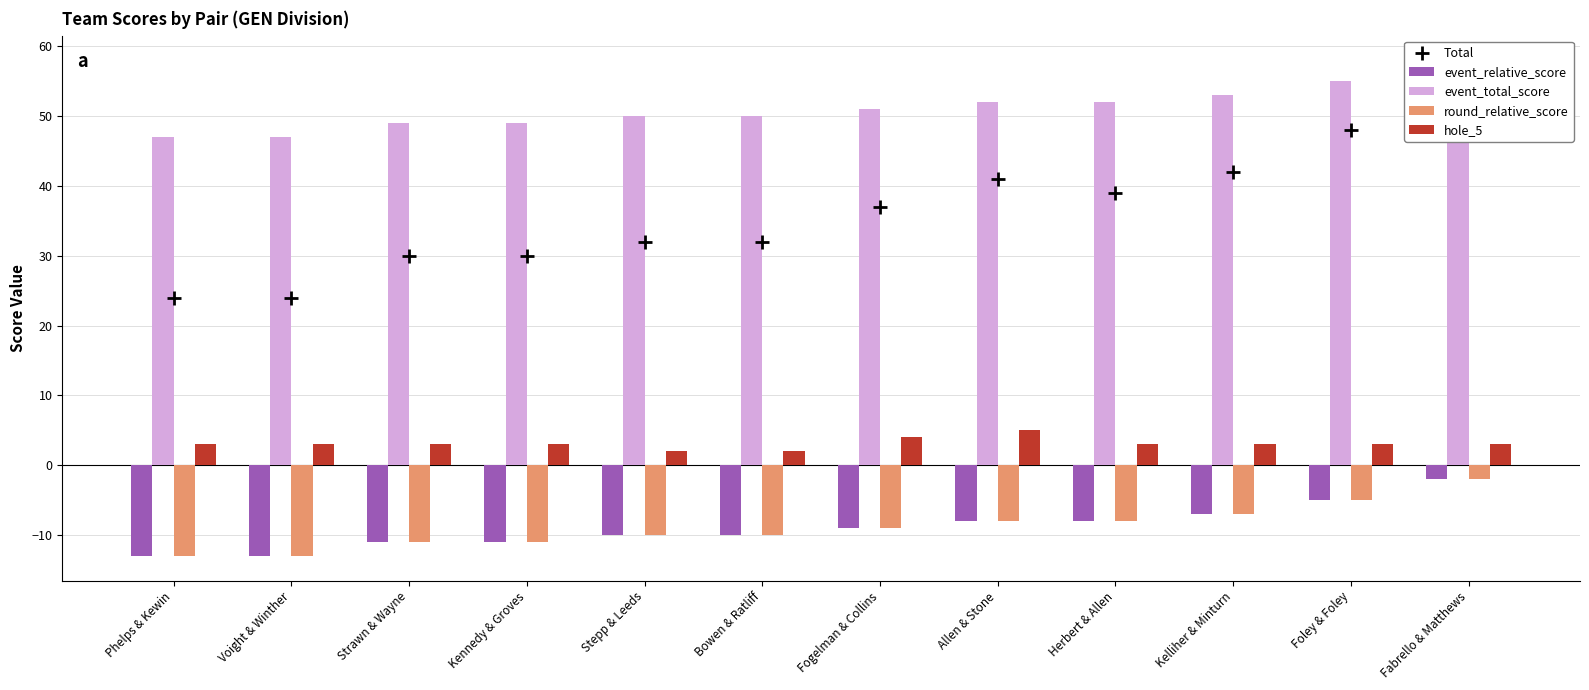

Between Strawn & Wayne and Allen & Stone, which series saw the biggest shift?

Total